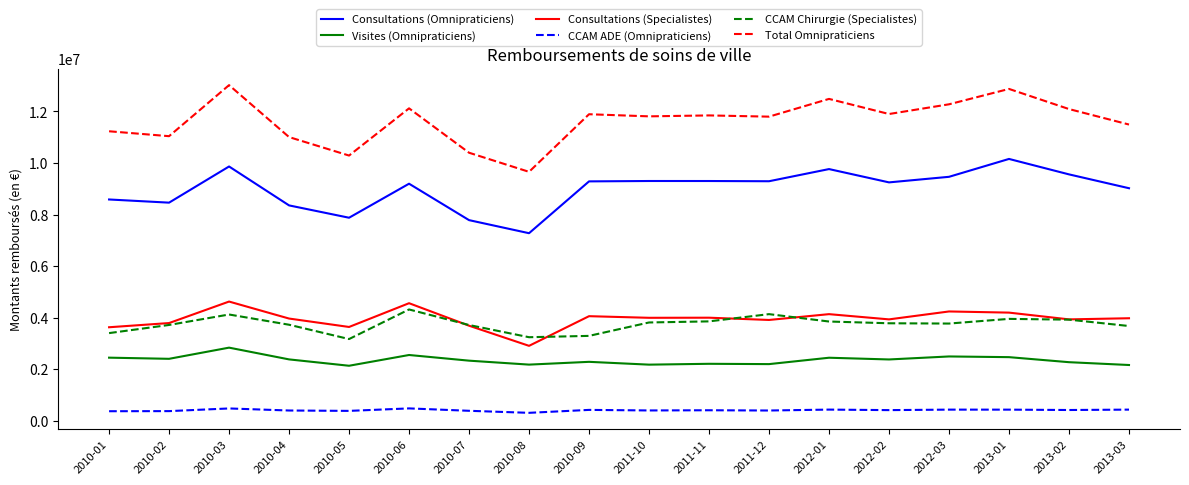

What is the sum of the CCAM Chirurgie (Specialistes) values at 2010-07 and 2011-10?

7522827